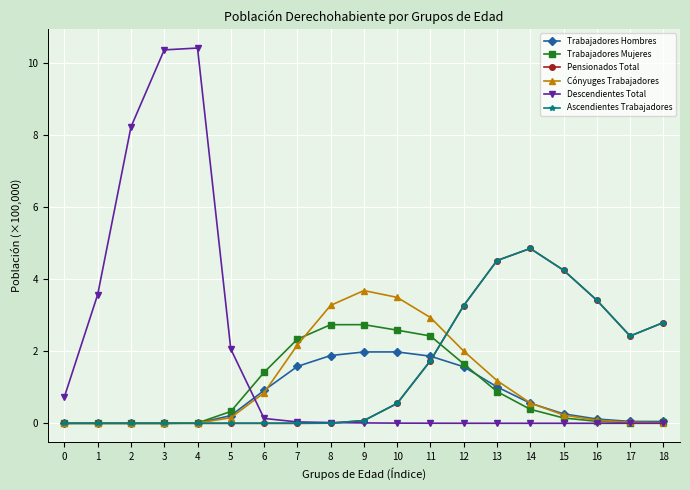

At which category is the sum across all series the highest?

13